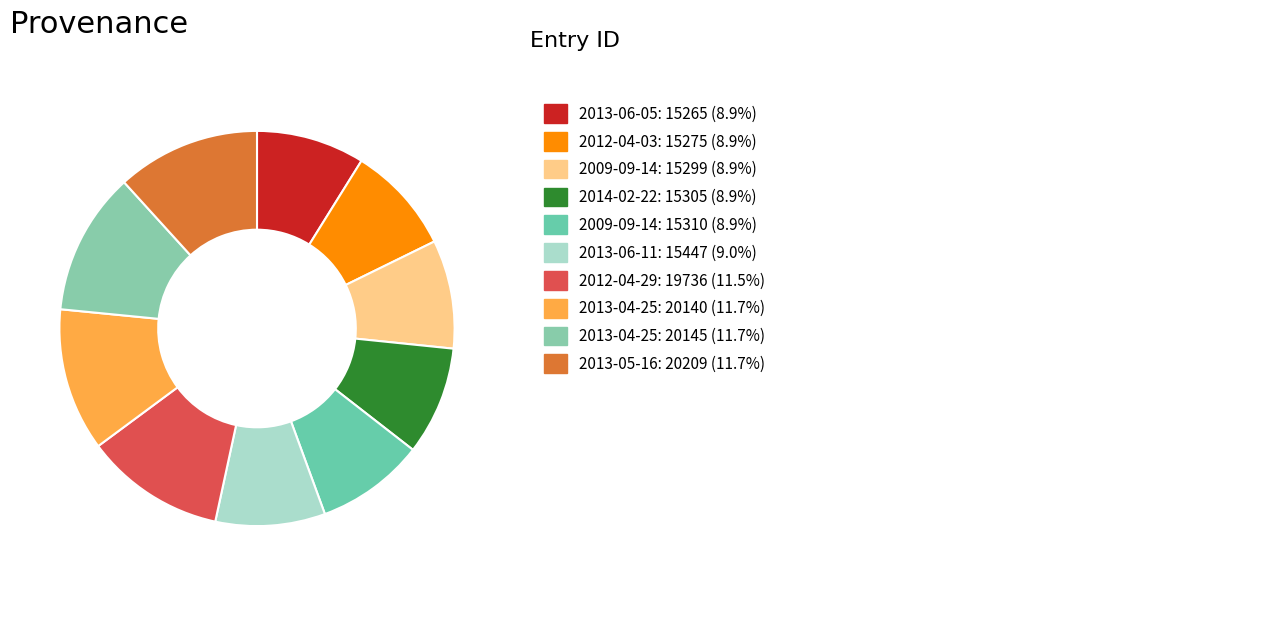

Is there a majority slice in this chart?

No